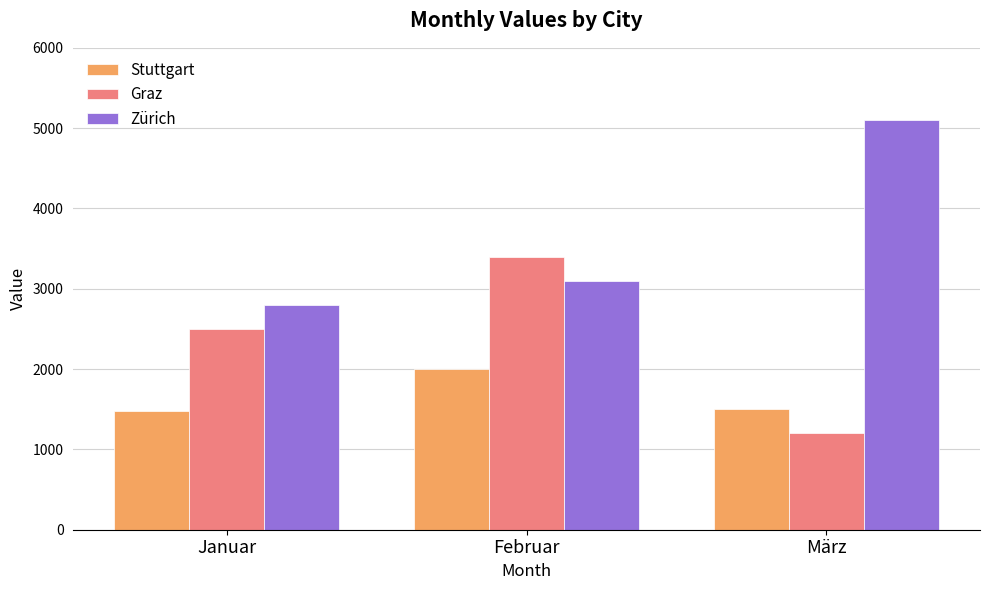

Rank the series by their average value, from lowest to highest.

Stuttgart, Graz, Zürich